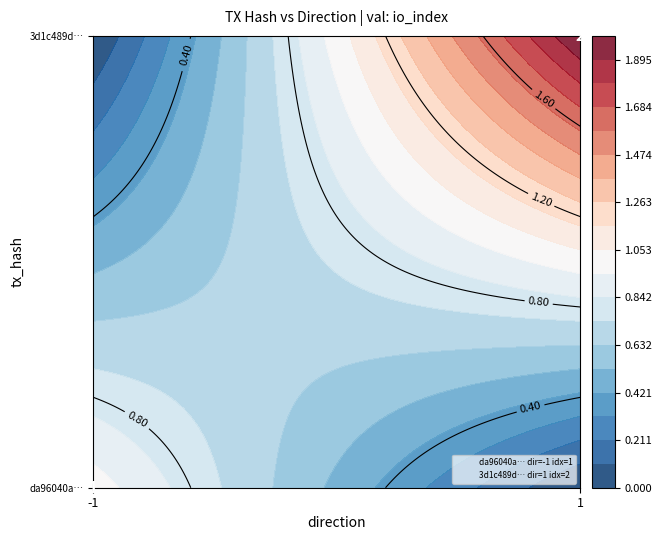

True or false: da96040a83bf6704995258dd5f56c216e8bfb8c has a value of 1 at io_index.

False